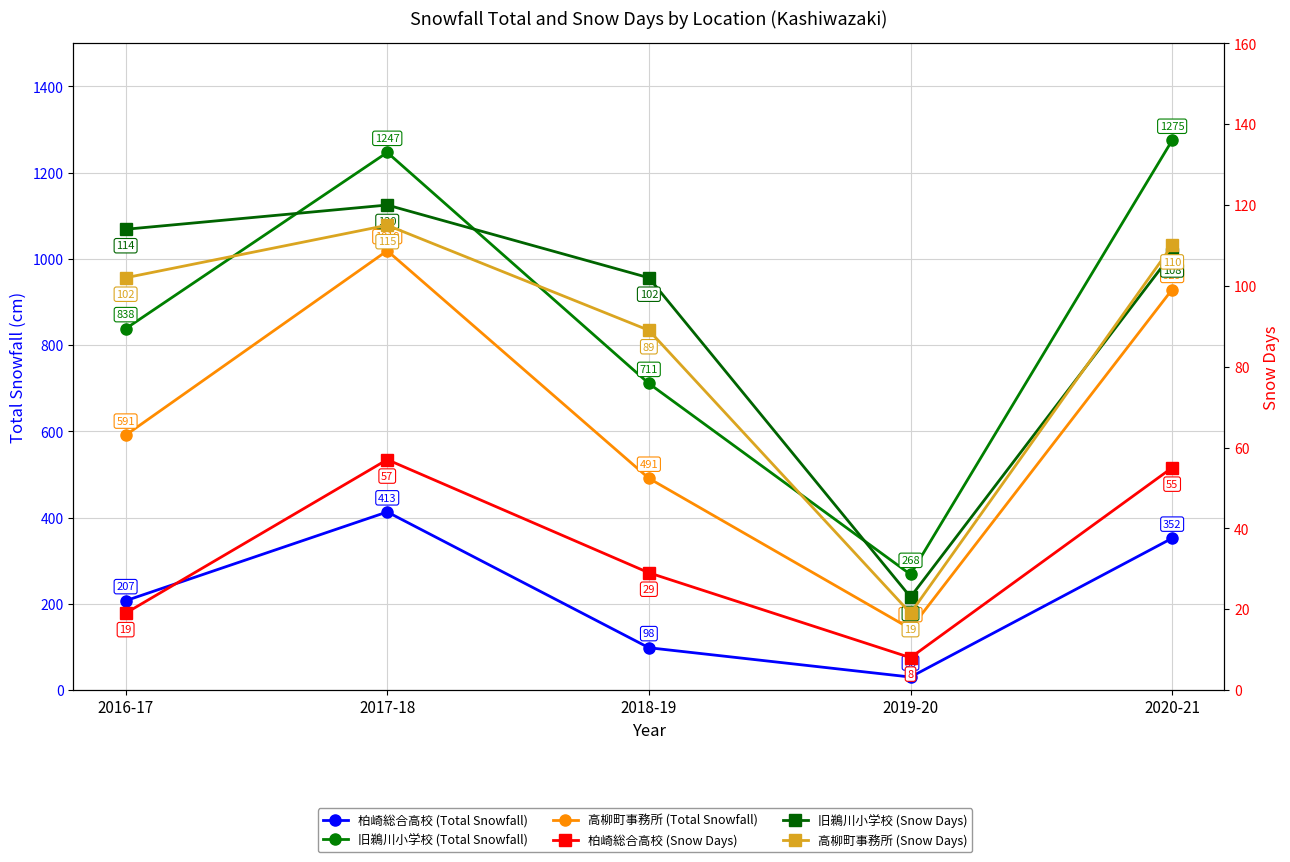

What is the label of the 1st point from the left?

2016-17